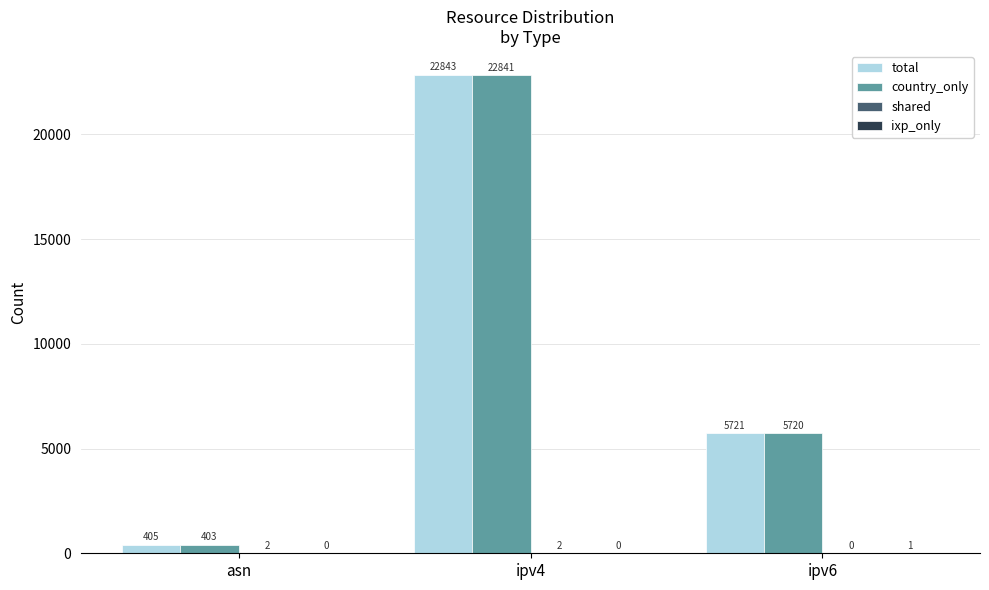

Where is country_only nearest to the value 11622?

ipv6